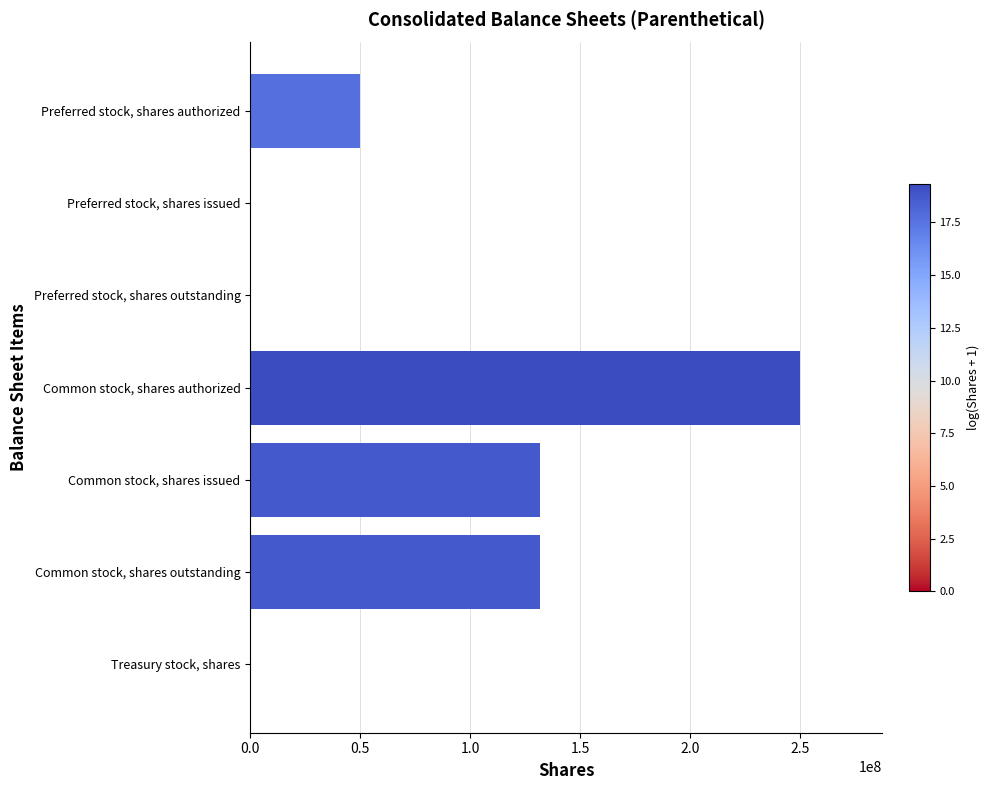

True or false: the data shows 131947483 at Common stock, shares outstanding.

True